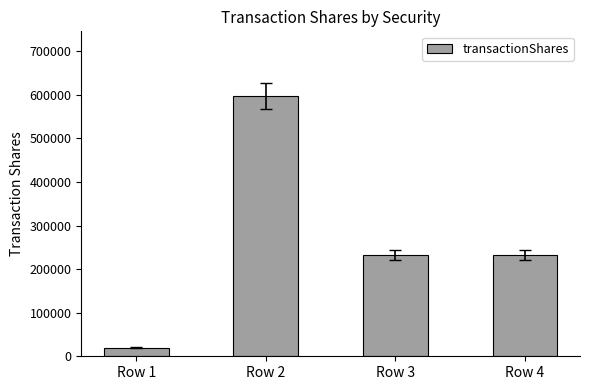

Approximately how many times larger is the value at Row 4 compared to Row 1?

11.6